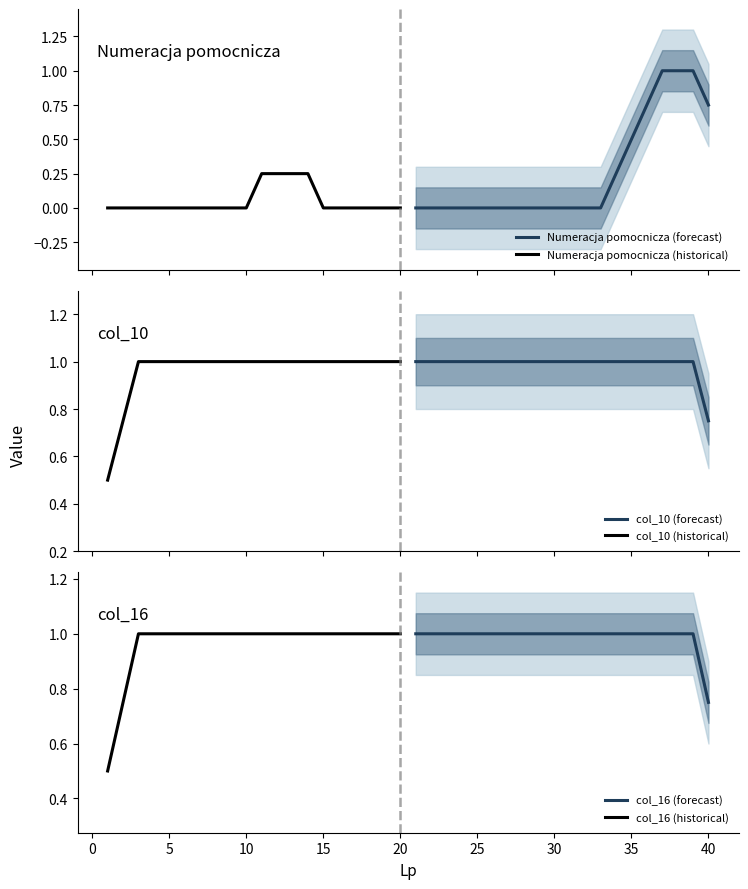

True or false: col_10 (historical) and col_16 (historical) cross at least once.

False